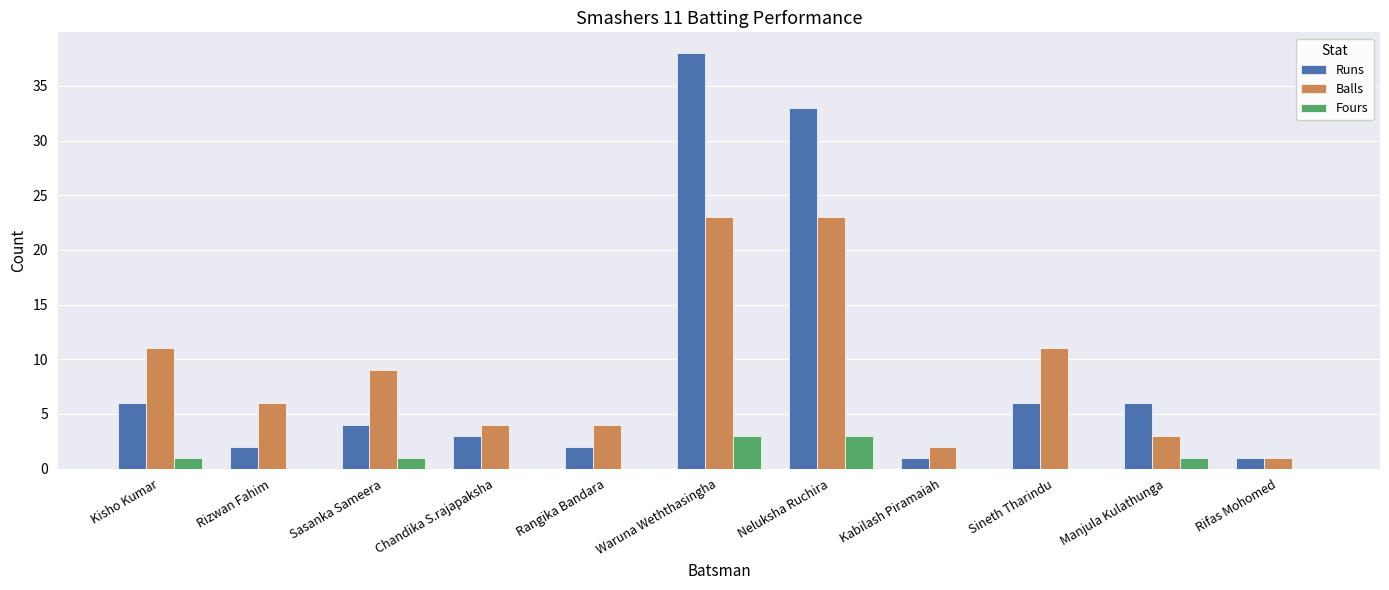

What is the total value across all series at Rizwan Fahim?

8